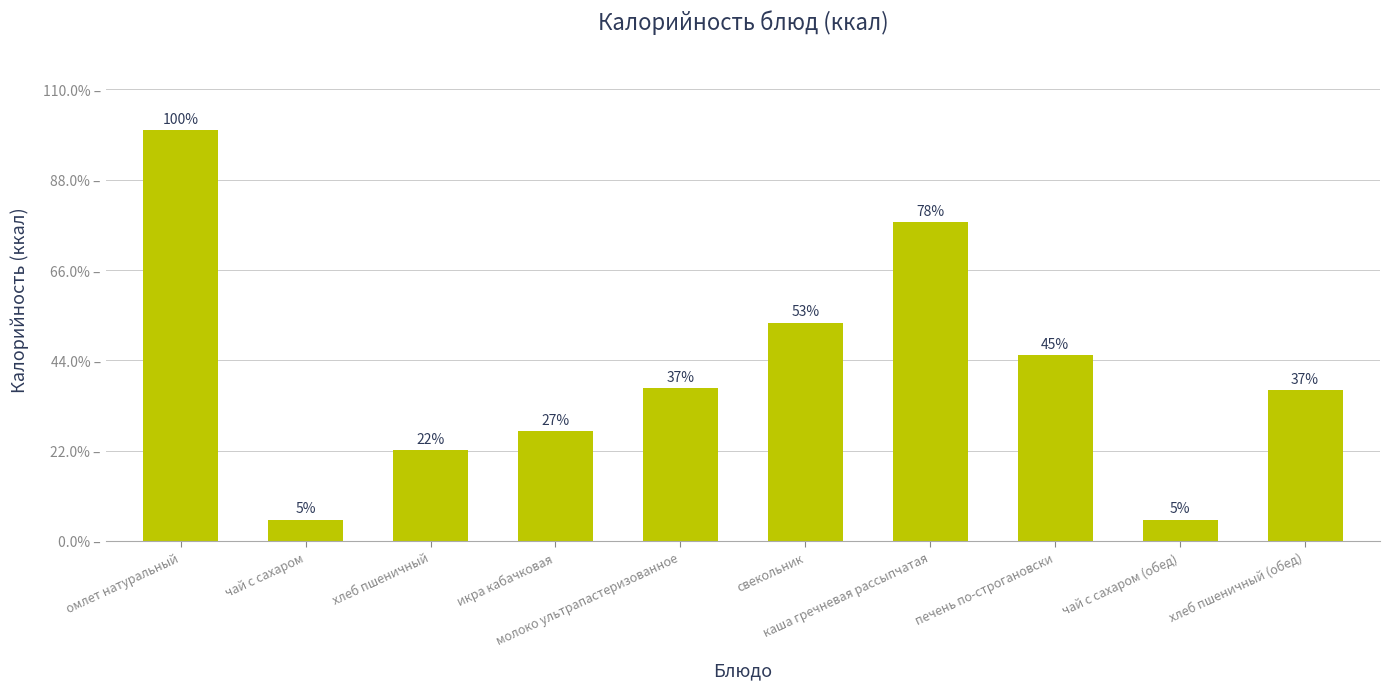

Between хлеб пшеничный (обед) and печень по-строгановски, which is larger?

печень по-строгановски